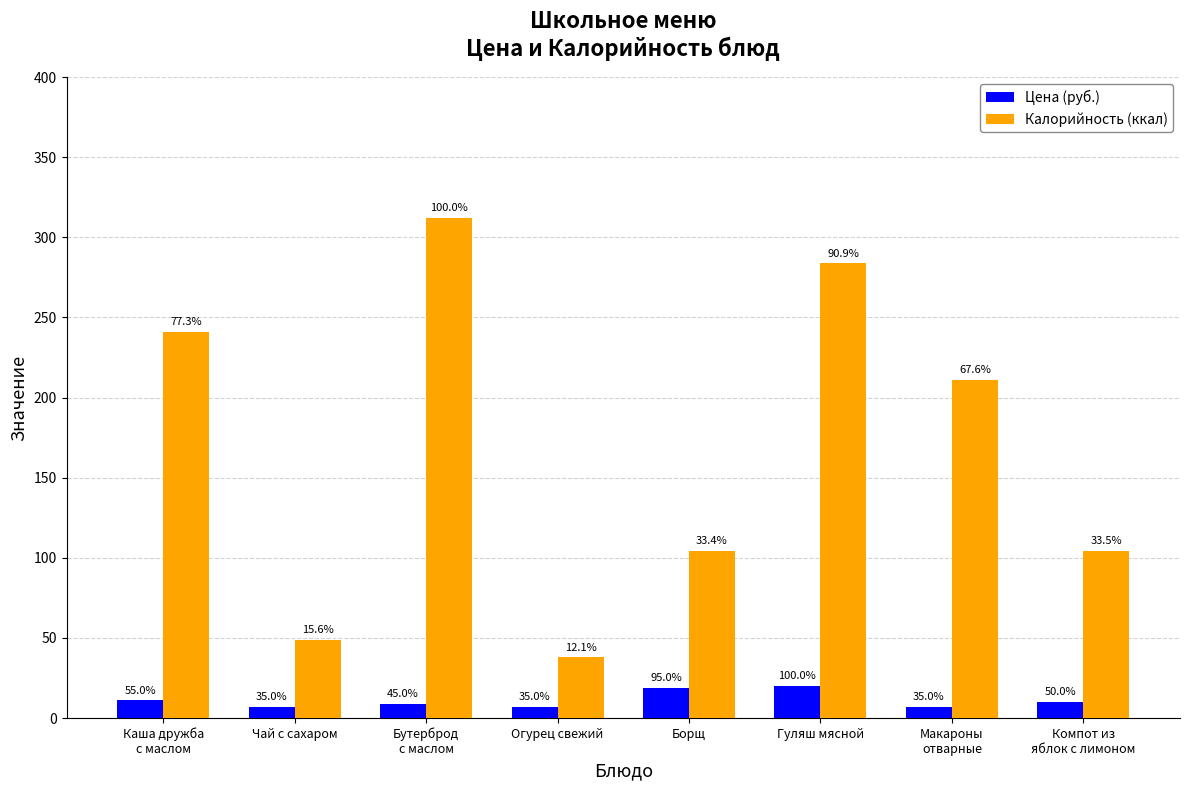

Reading left to right, transcribe all the data shown in this chart.

Цена (руб.): 11.0	7.0	9.0	7.0	19.0	20.0	7.0	10.0
Калорийность (ккал): 241.1	48.6	312.1	37.8	104.1	283.7	211.0	104.4